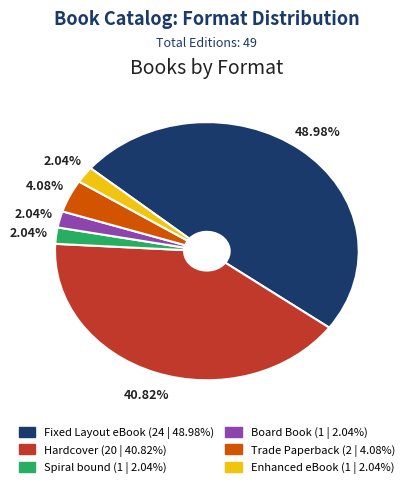

What is the ratio of the value at Enhanced eBook to the value at Trade Paperback?

0.5